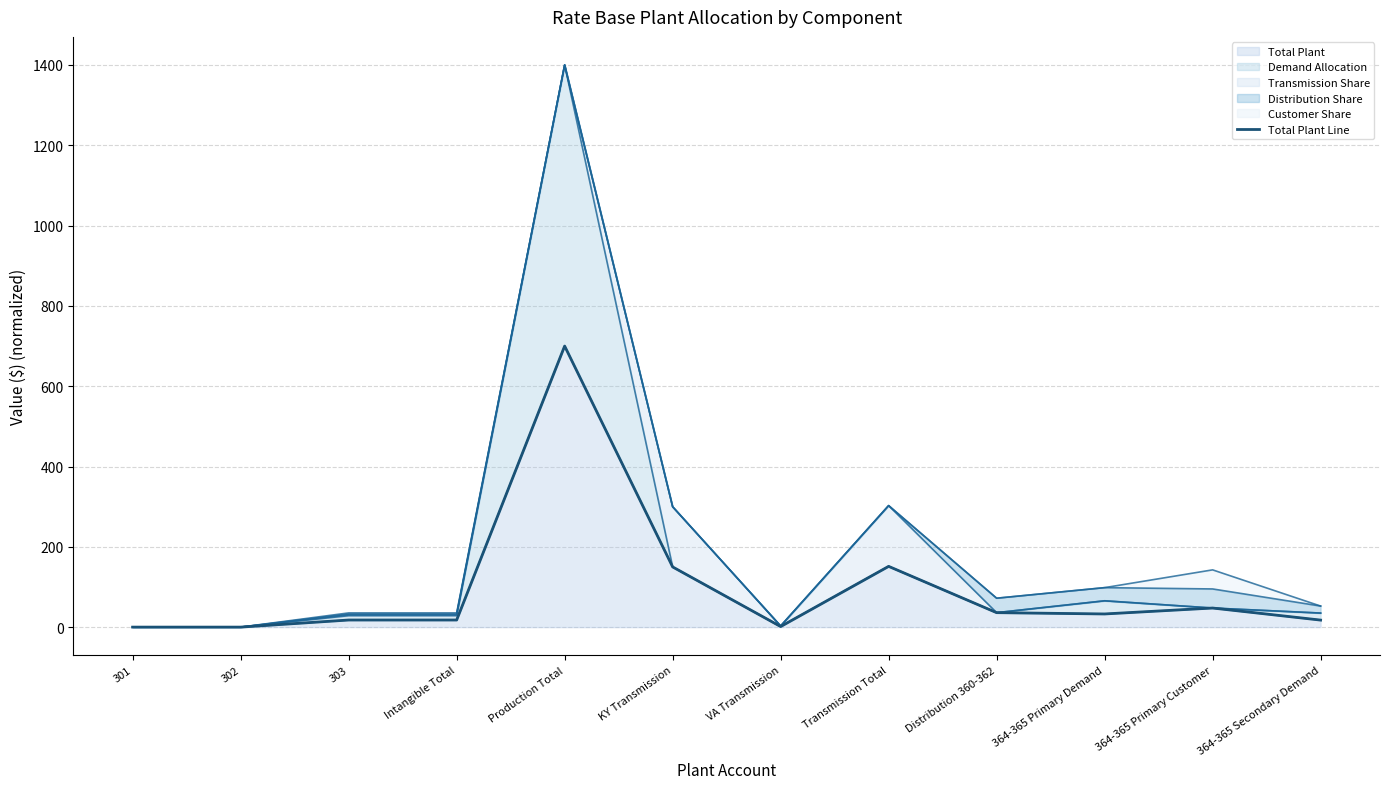

What is the label of the 10th point from the right?

303